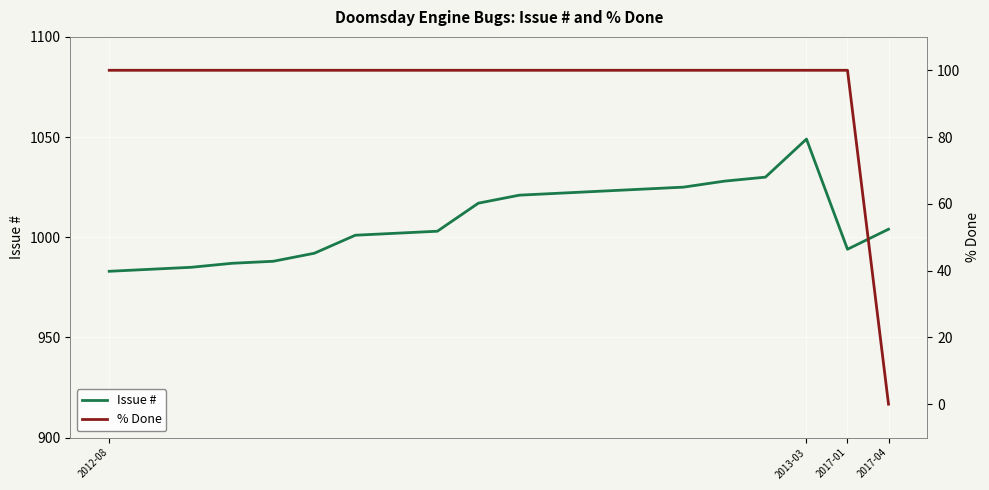

What are all the series names shown in the legend?

Issue #, % Done